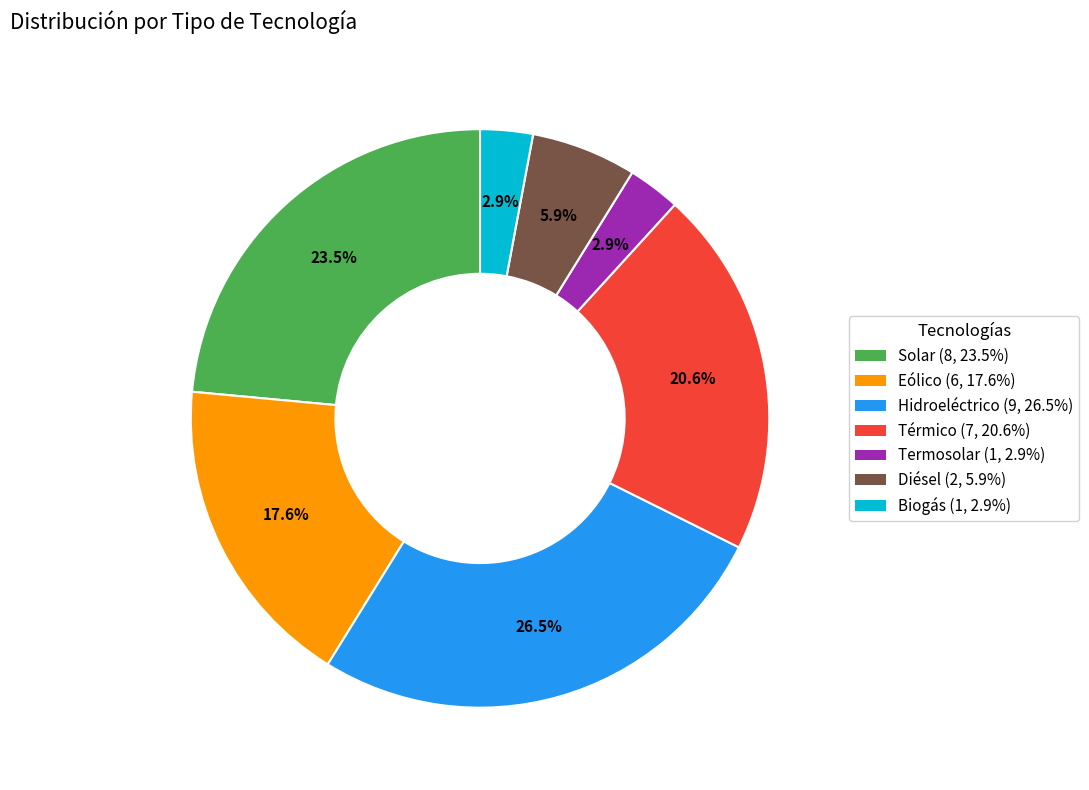

Is there any slice that represents more than half of the pie?

No